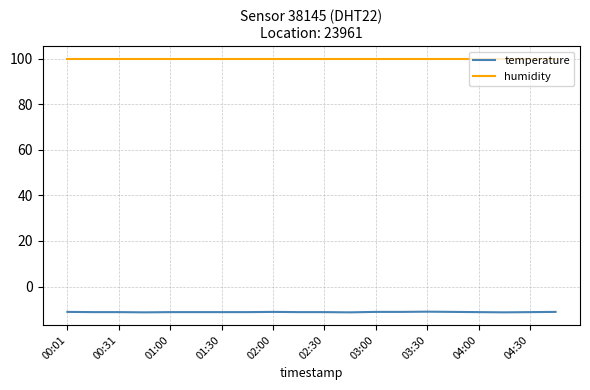

Which series has the widest spread of values?

temperature